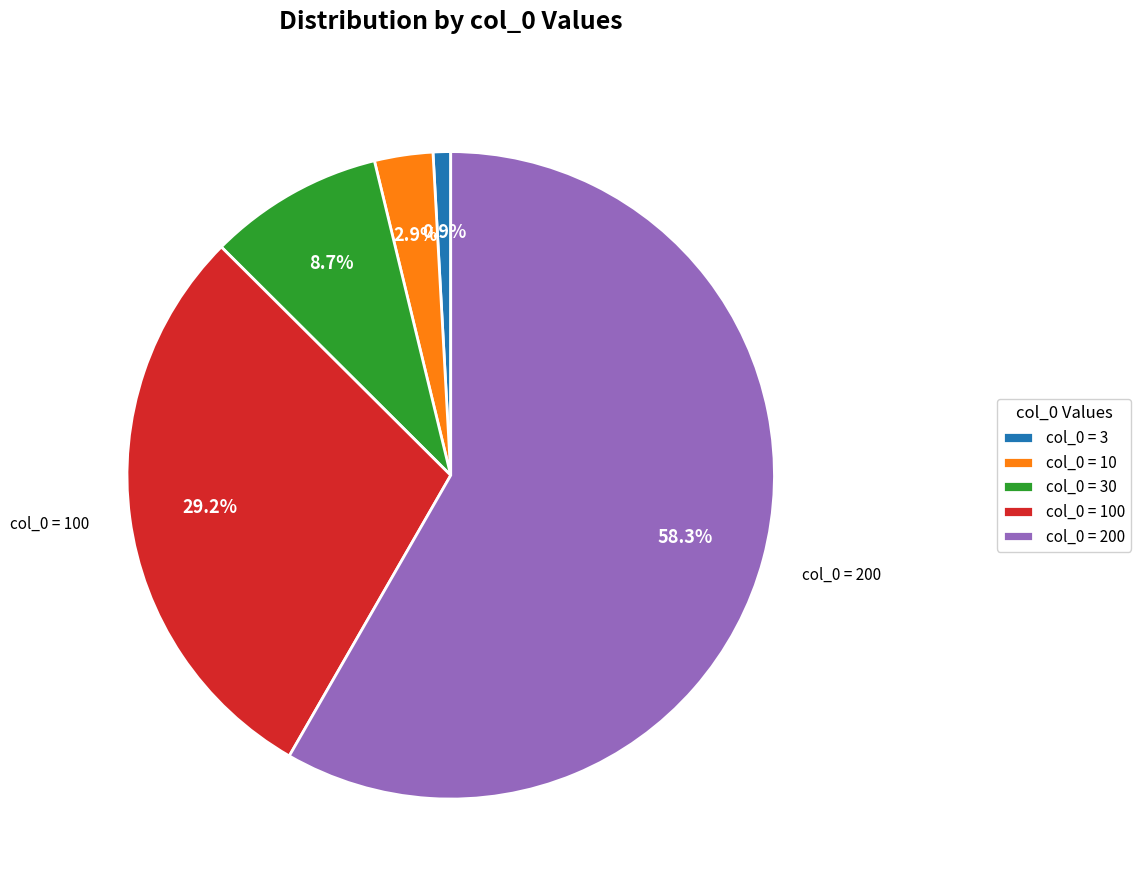

Which category accounts for the majority?

col_0 = 200